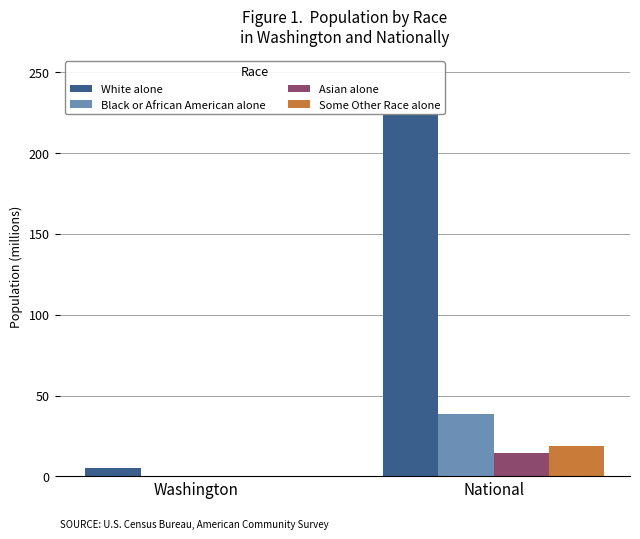

Is the value of Black or African American alone at National greater than the value of Asian alone at Washington?

Yes